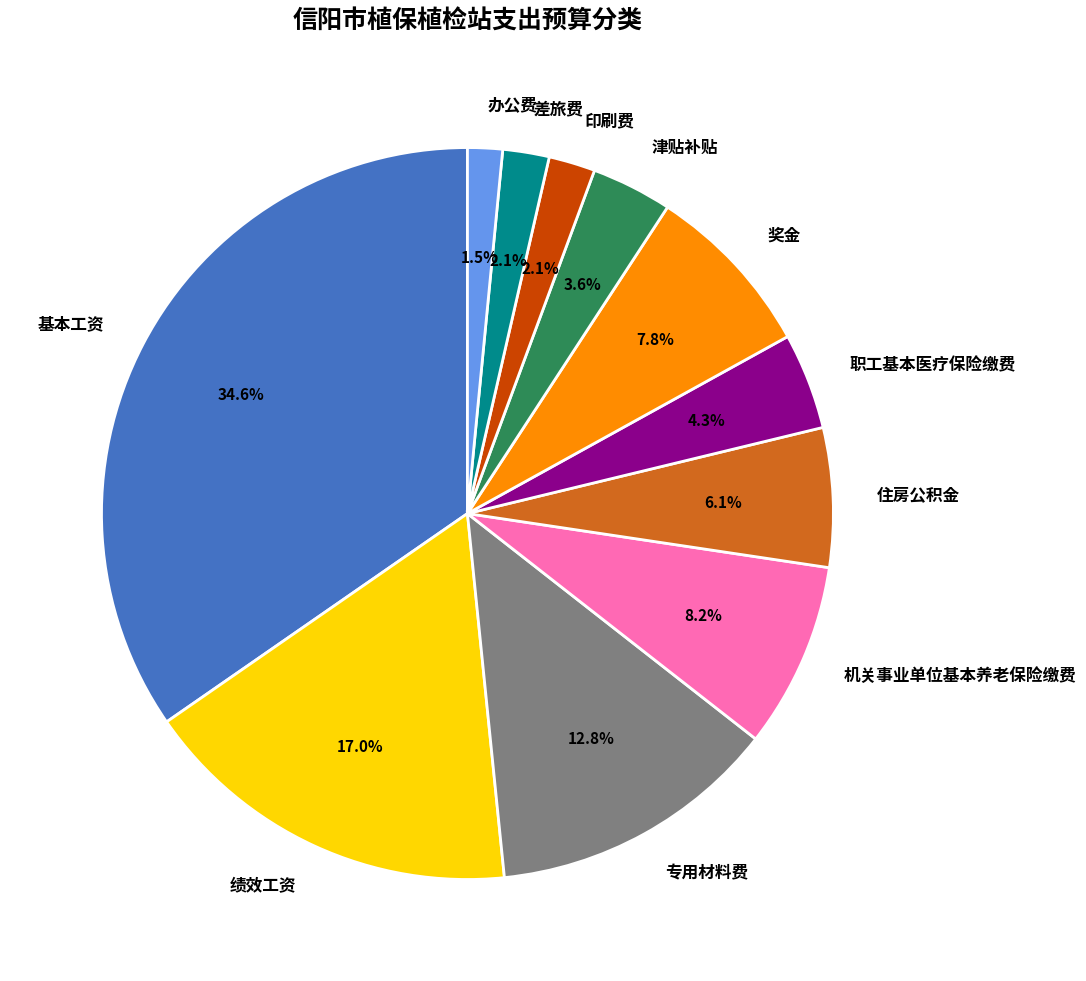

Which has a higher value, 专用材料费 or 职工基本医疗保险缴费?

专用材料费